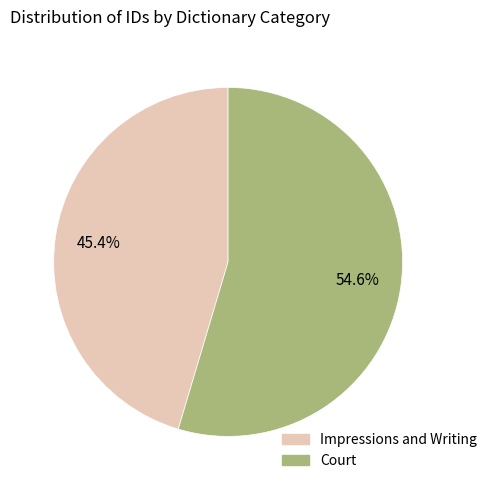

To the nearest percent, what is the difference between the Impressions and Writing and Court slice percentages?

9%